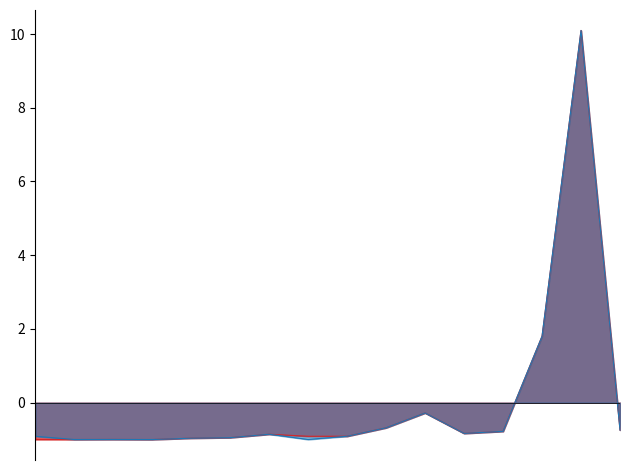

What is the greatest value displayed?

10.1